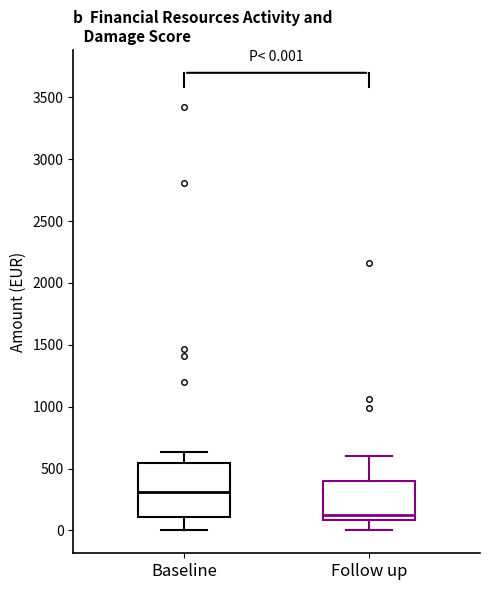

Which box is the tallest, from its lower edge to its upper edge?

Baseline